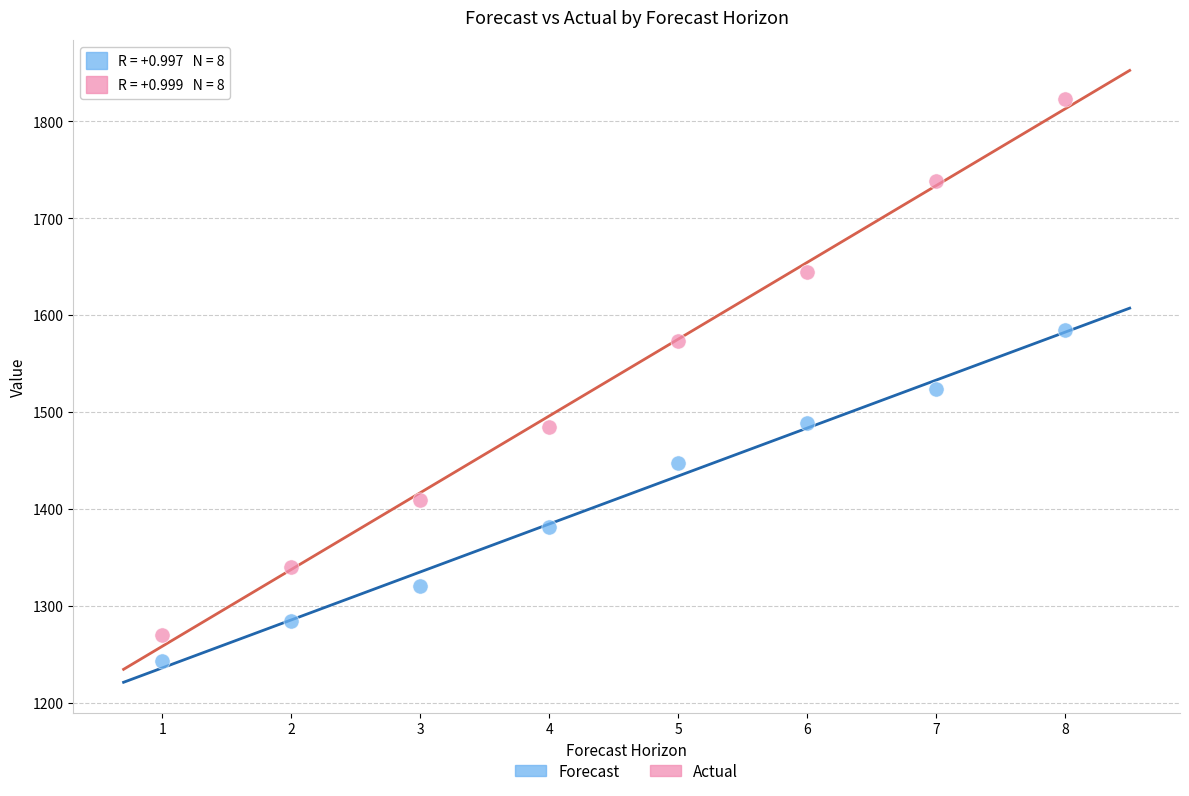

Across all data points, what is the range of X values (max minus min)?

7.0